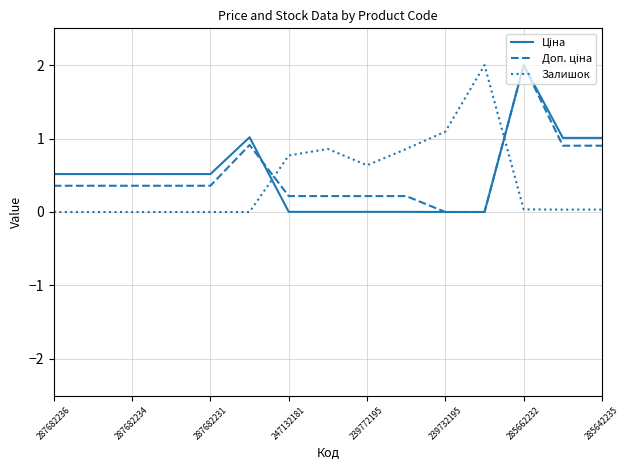

What is the maximum value shown in the chart?

2.0